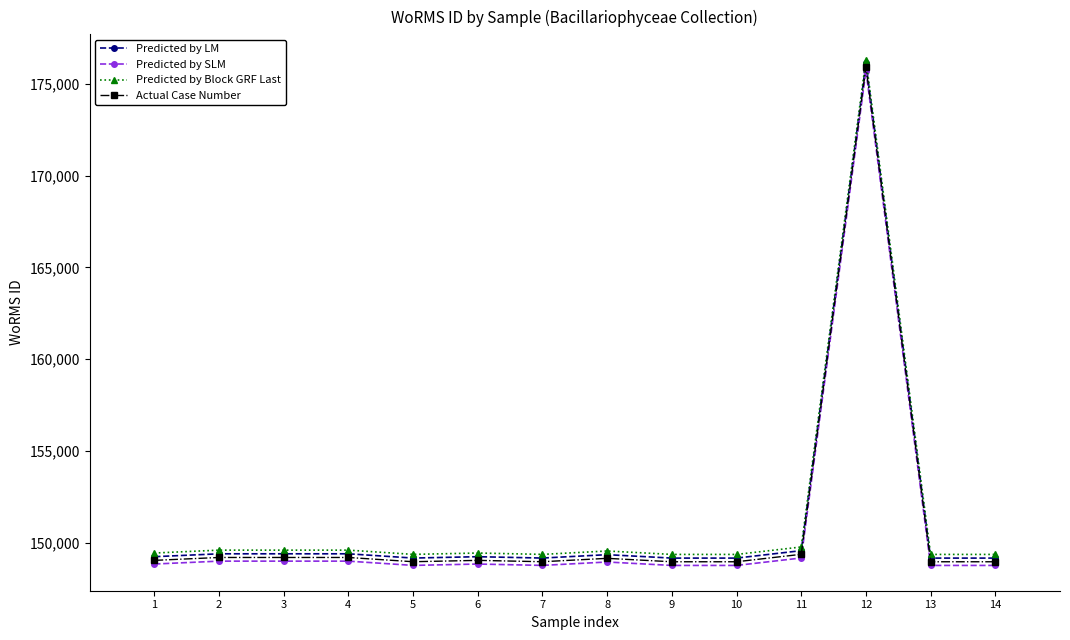

Count the number of categories in the chart.

14